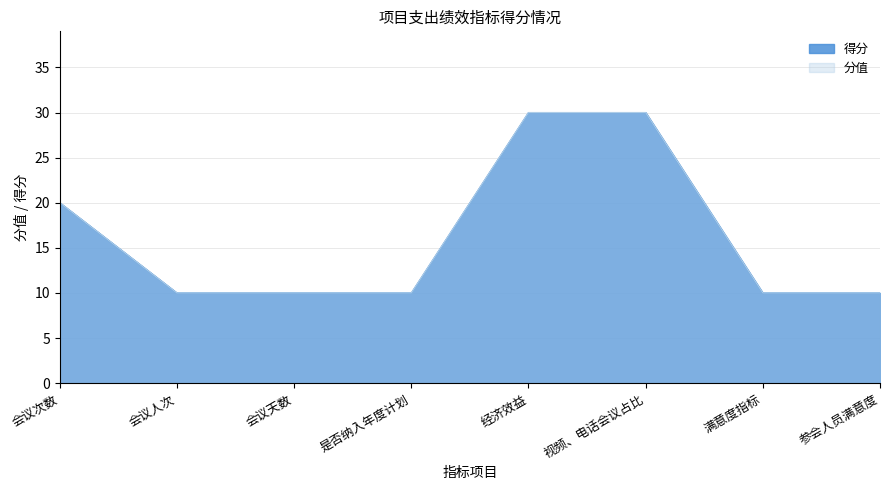

Reading left to right, what are all the values shown in this chart?

得分: 20	10	10	10	30	30	10	10
分值: 20	10	10	10	30	30	10	10